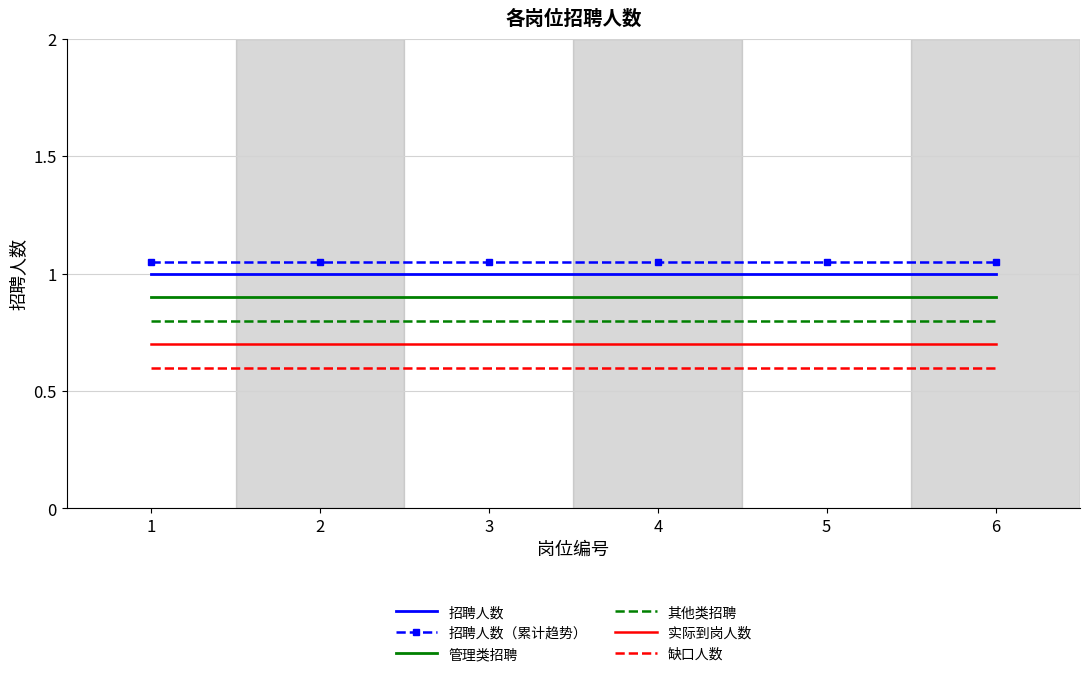

What is the lowest value of the 其他类招聘 series?

0.8